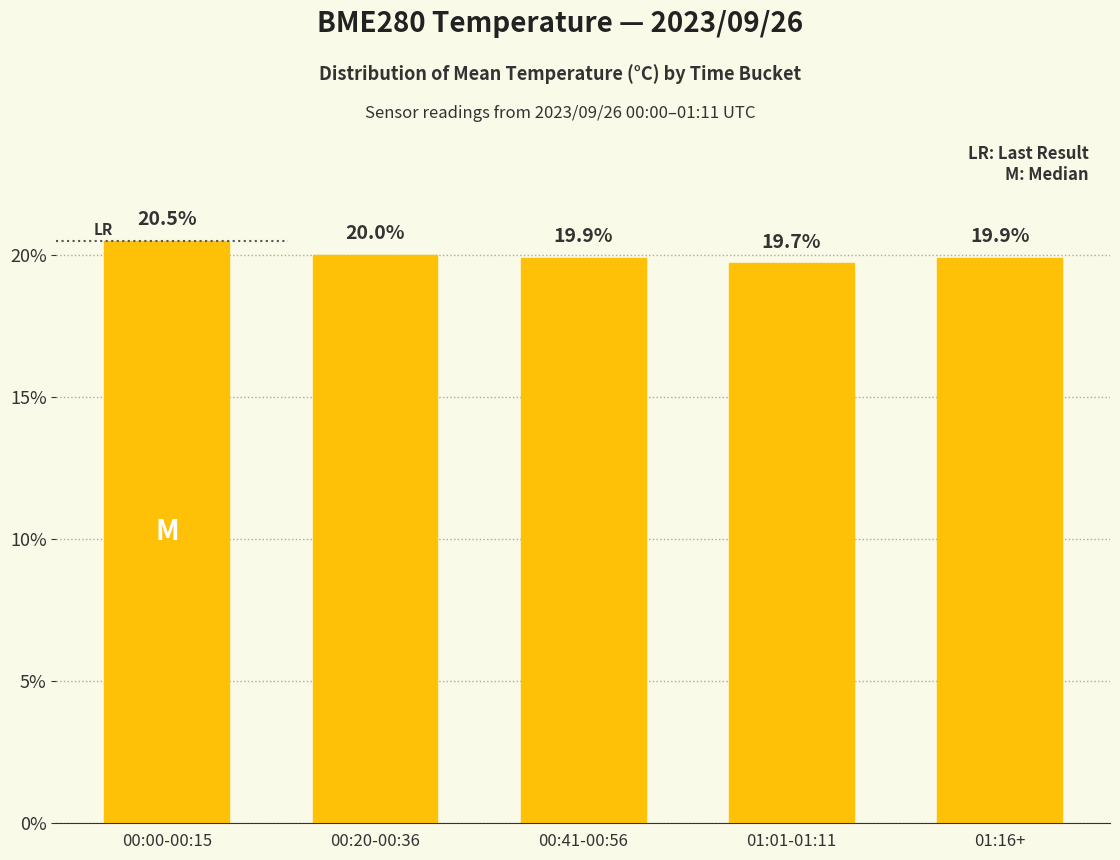

At which category does the chart reach its minimum across all series?

01:01-01:11